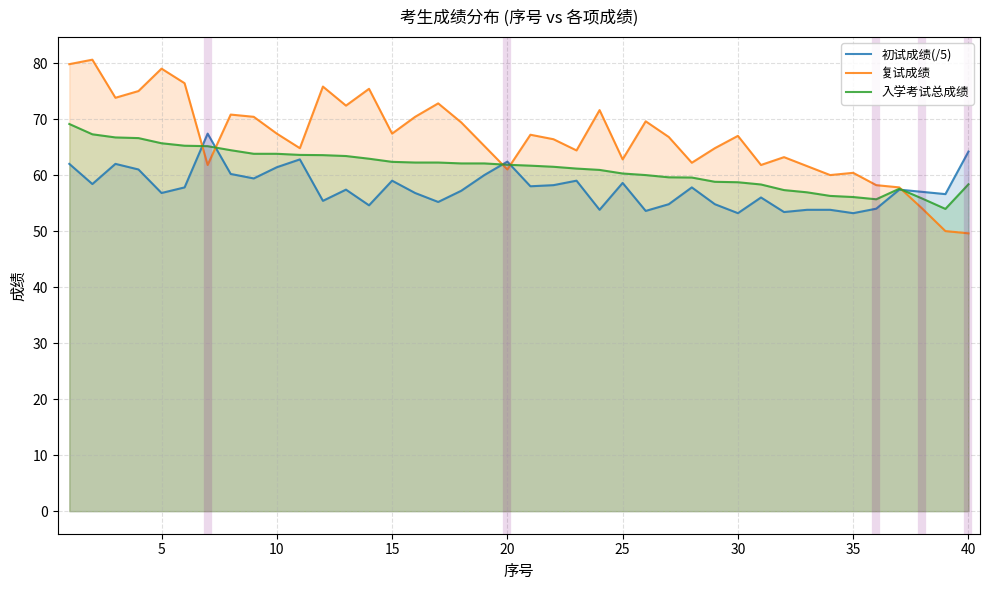

What is the total value across all series at 10?

192.6